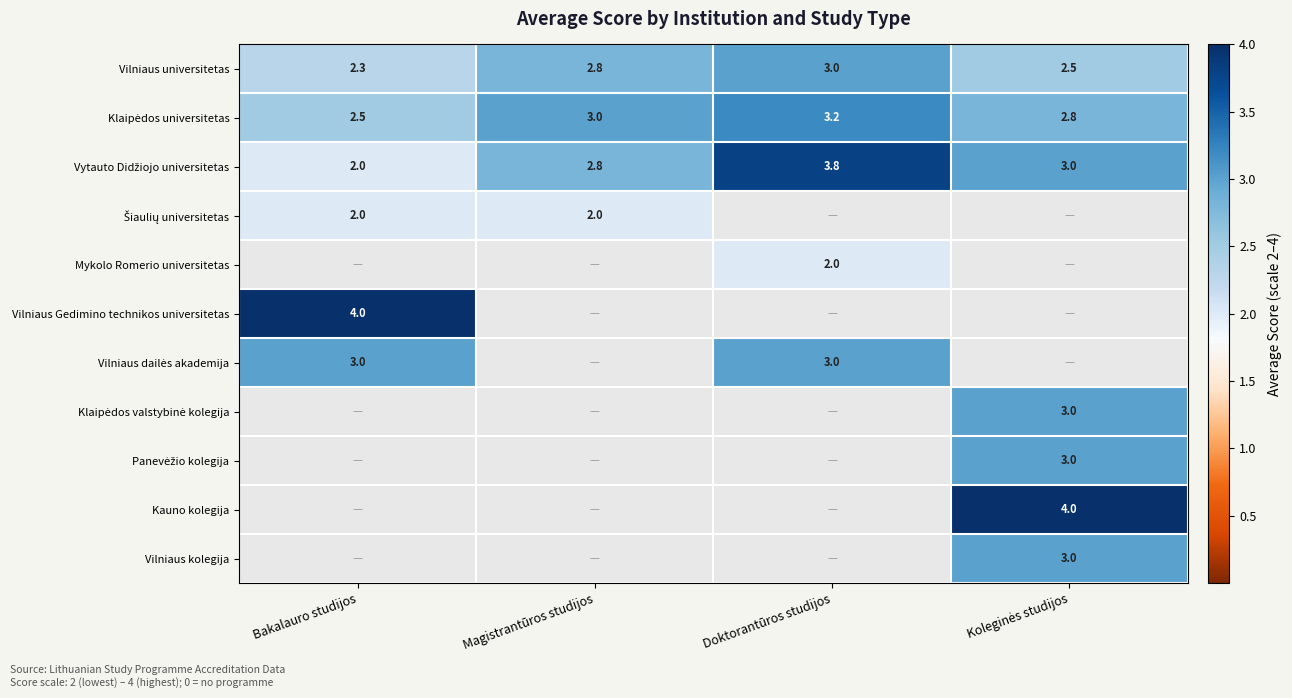

What is the difference between the maximum and second lowest values in the Vilniaus universitetas series?

0.5